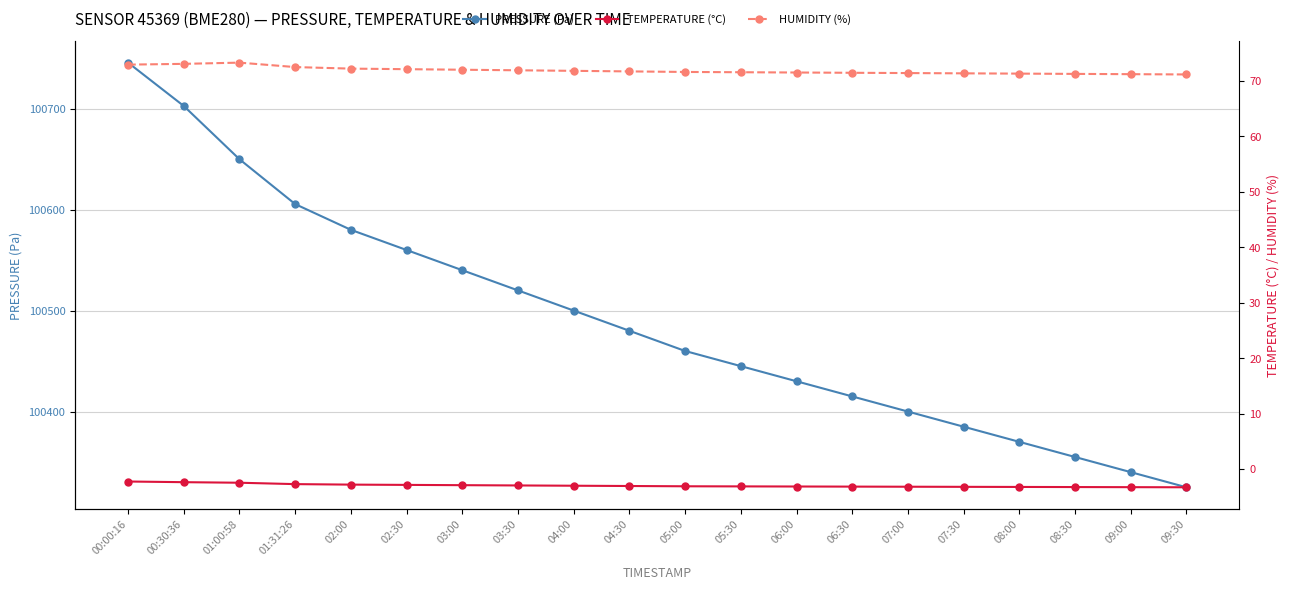

At which label is HUMIDITY (%) closest to 72?

03:00